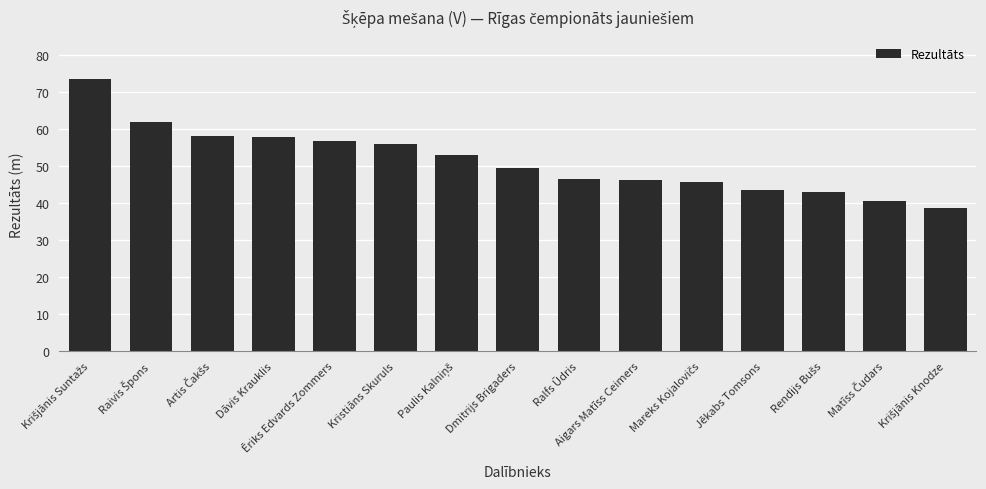

What position from the right is Kristiāns Skuruls?

10